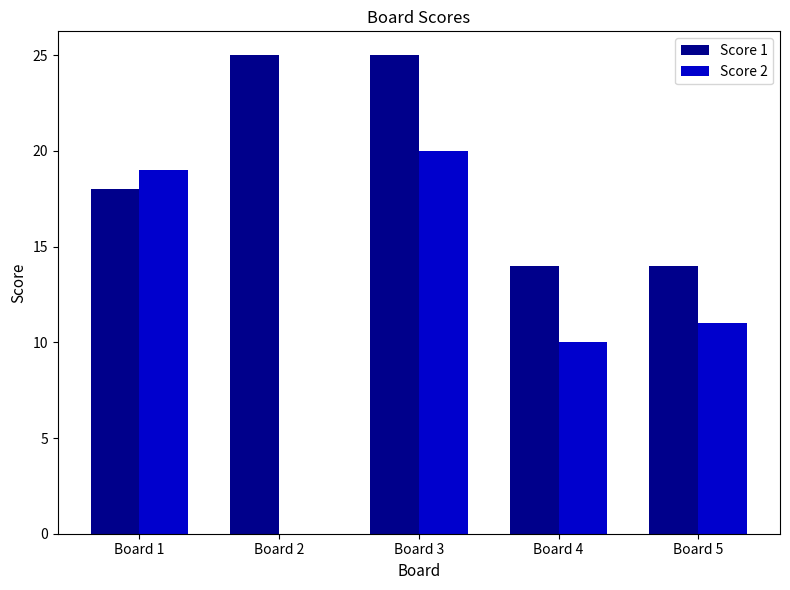

Is the value of Score 1 at Board 4 greater than the value of Score 2 at Board 3?

No